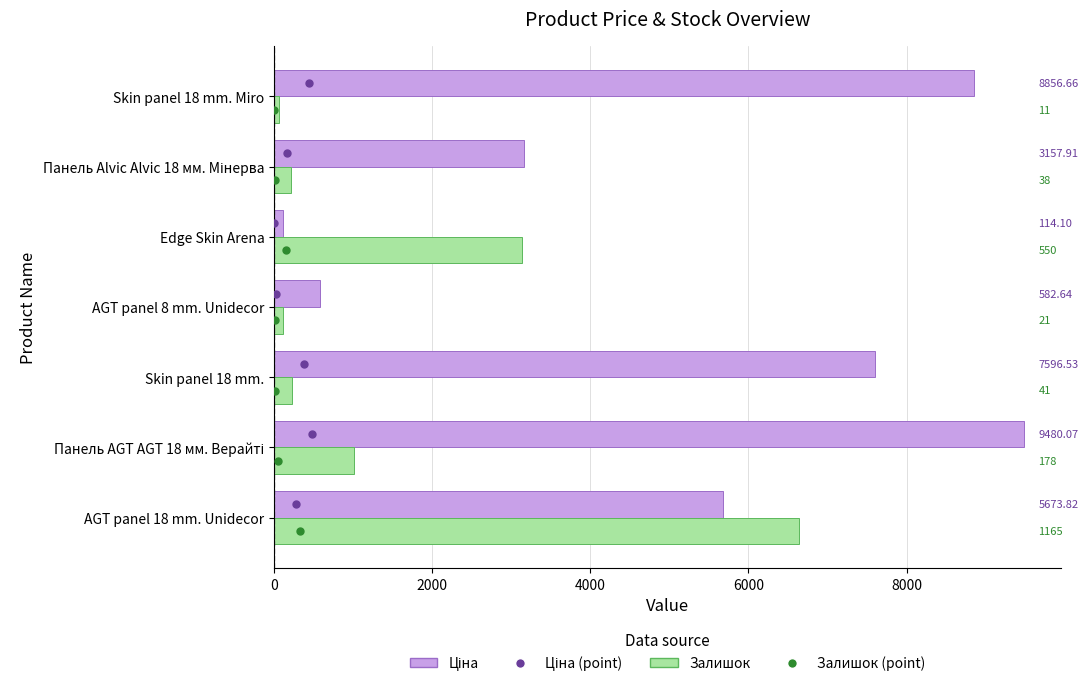

How many series are shown in this chart?

2